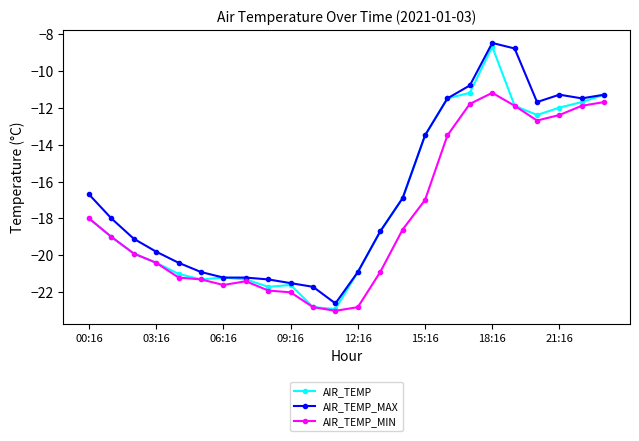

How many distinct data groups are displayed?

3